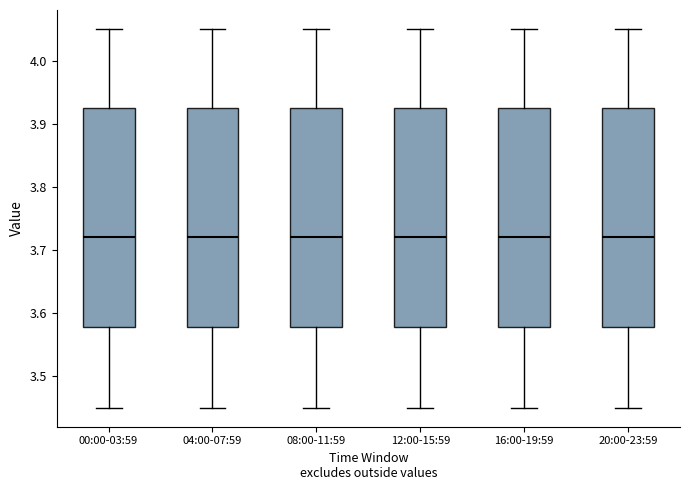

Reading left to right, read every box against the y-axis: the position of its median line, the range the box covers, and the ends of its whiskers. The values are not printed on the chart, so give them approximately, as read against the axis.

00:00-03:59: median 3.72, box 3.58 to 3.93, whiskers 3.45 to 4.05
04:00-07:59: median 3.72, box 3.58 to 3.93, whiskers 3.45 to 4.05
08:00-11:59: median 3.72, box 3.58 to 3.93, whiskers 3.45 to 4.05
12:00-15:59: median 3.72, box 3.58 to 3.93, whiskers 3.45 to 4.05
16:00-19:59: median 3.72, box 3.58 to 3.93, whiskers 3.45 to 4.05
20:00-23:59: median 3.72, box 3.58 to 3.93, whiskers 3.45 to 4.05